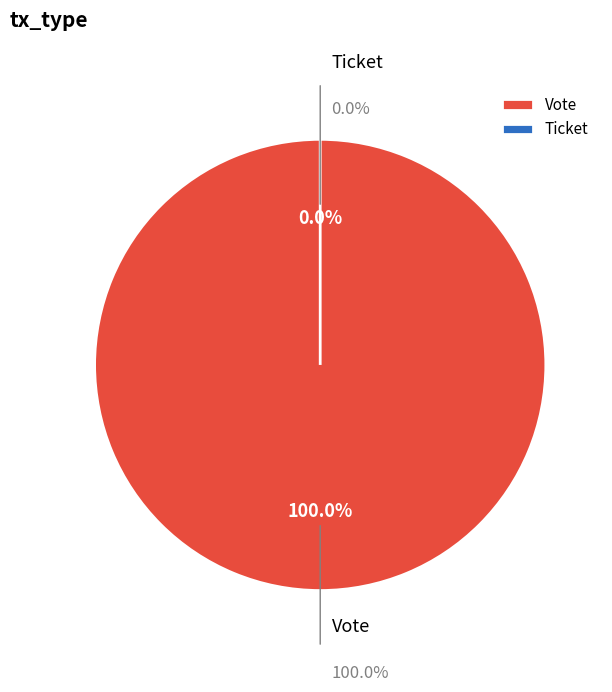

Is Ticket the majority of the pie?

No